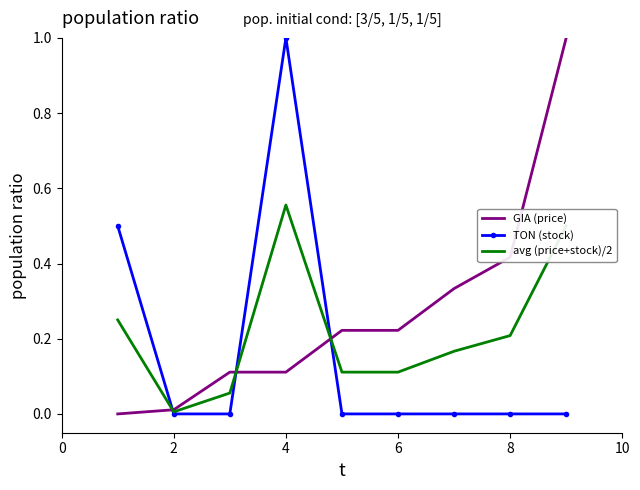

How many intersections are there between TON (stock) and GIA (price)?

3